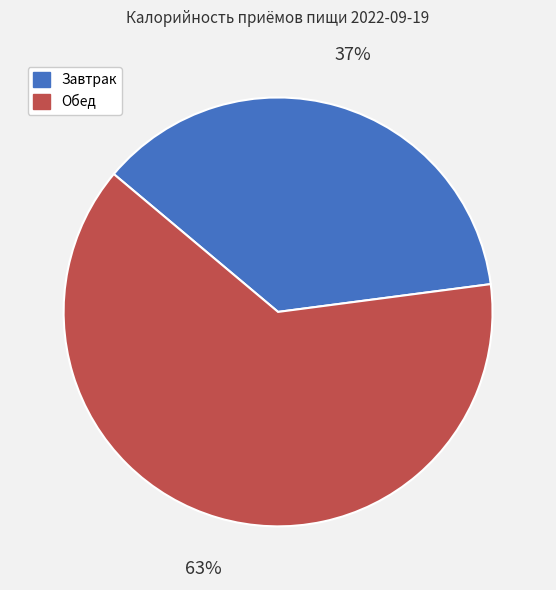

Is Завтрак the majority of the pie?

No